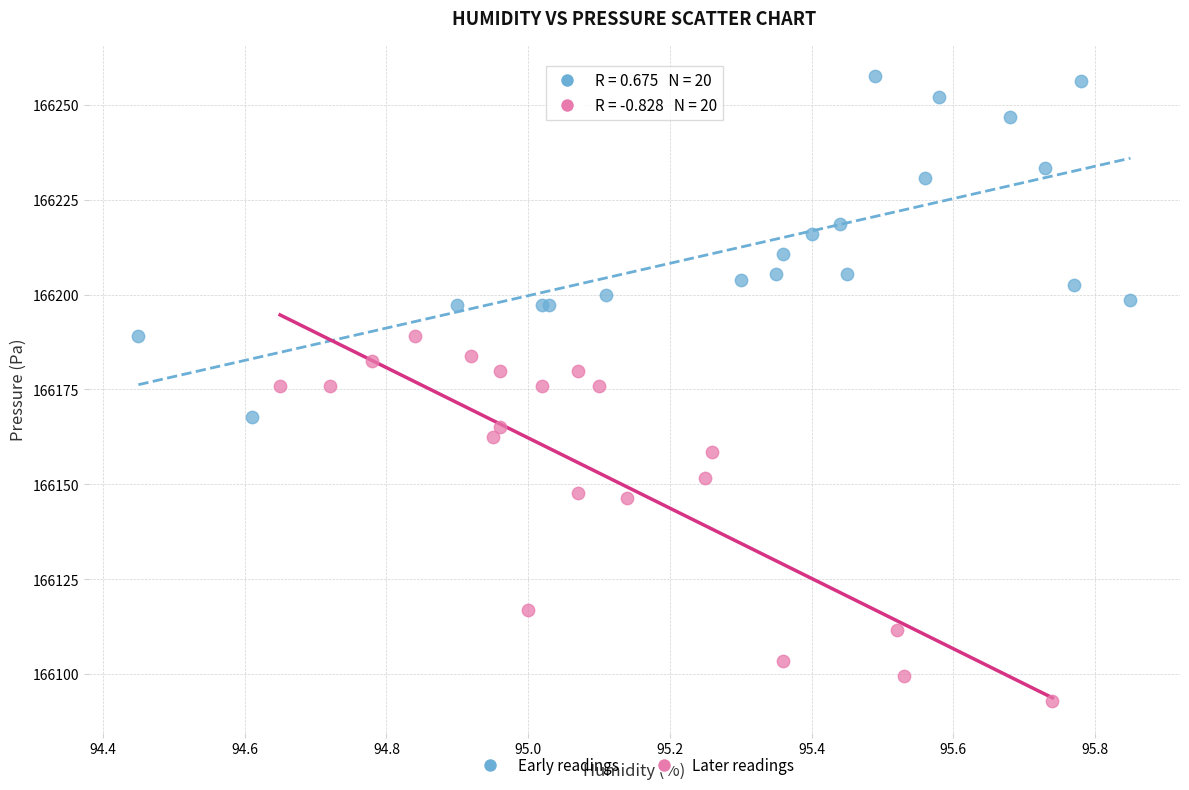

Which series has the widest spread of Y values?

Later readings